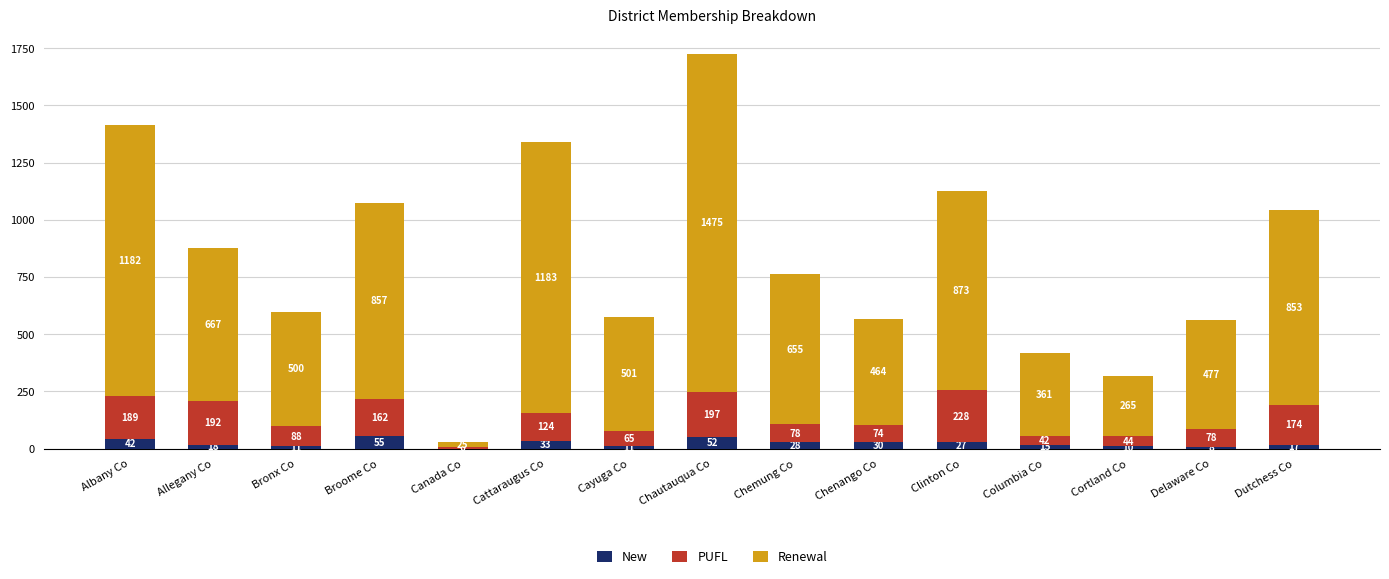

At which category is the sum across all series the highest?

Chautauqua Co